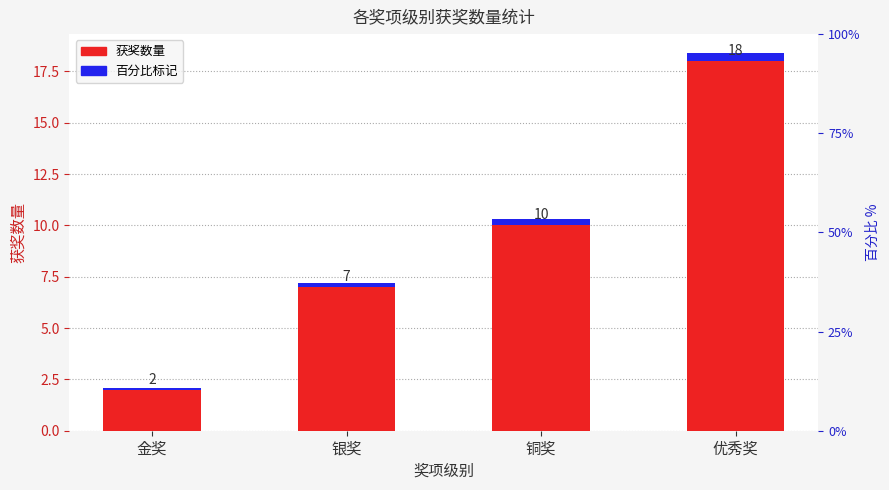

What is the difference between the maximum and second lowest values in the 获奖数量 series?

11.0